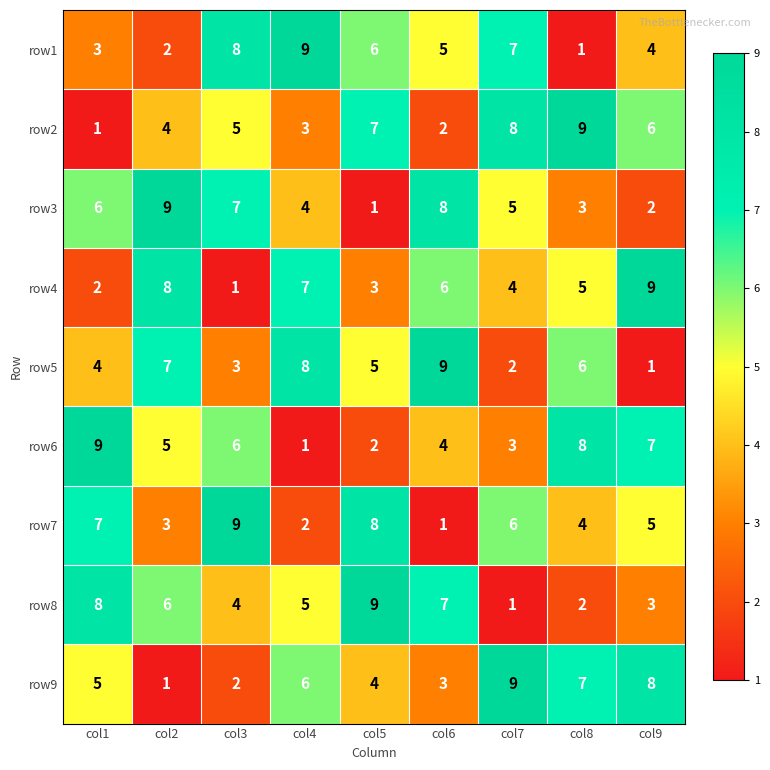

Which series changed the most between col8 and col9?

row5